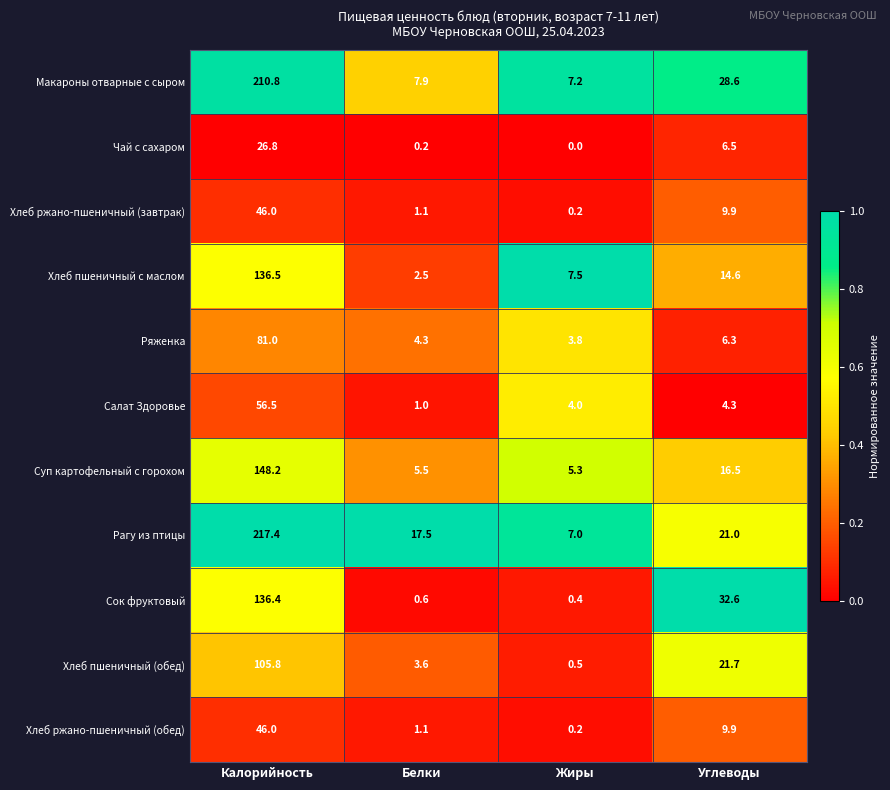

Rank the categories by Ряженка value from highest to lowest.

Калорийность, Углеводы, Белки, Жиры